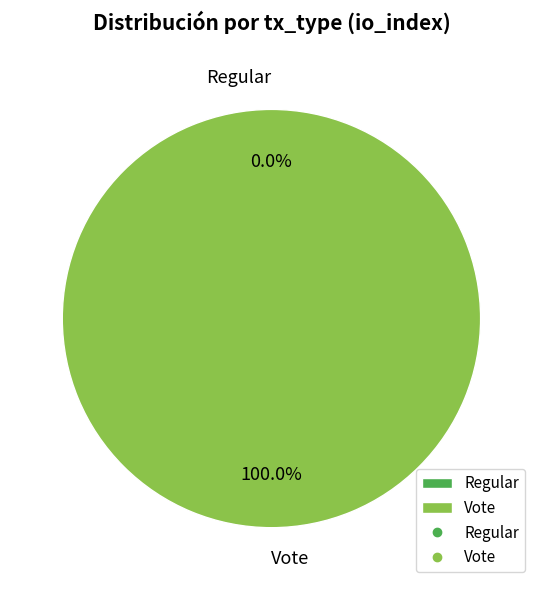

How many segments does this pie chart have?

2